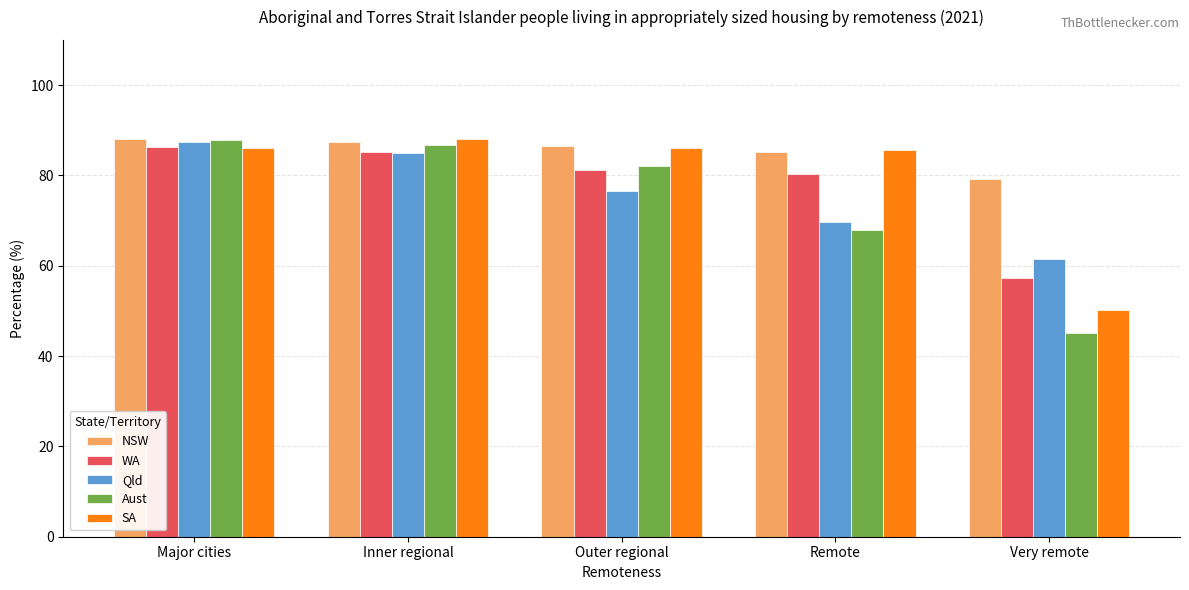

How many data points in WA are less than 81?

2